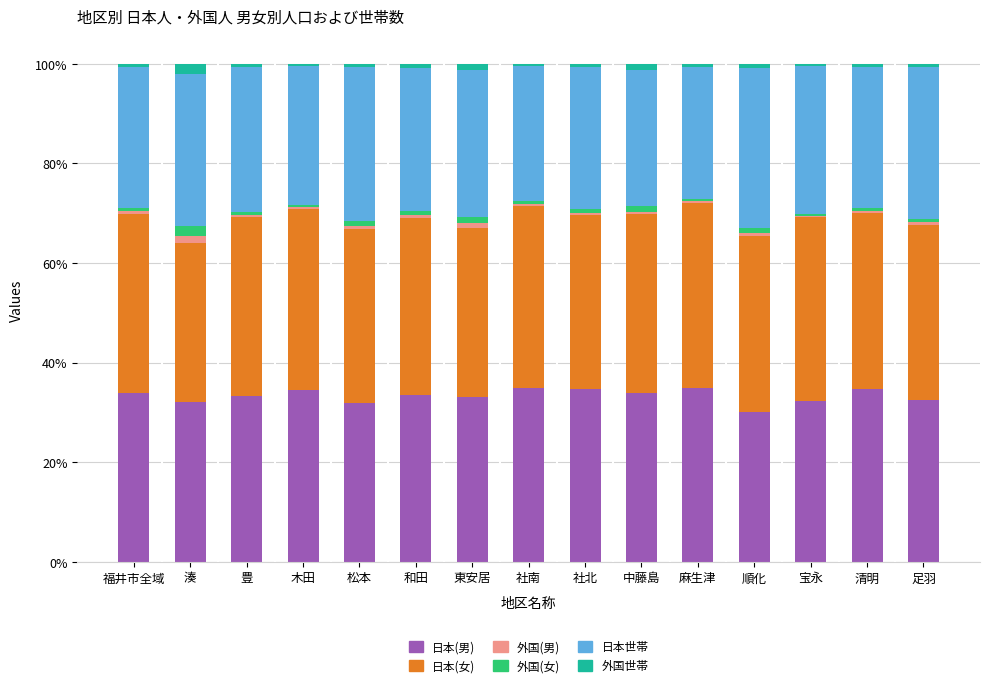

What is the minimum value for 日本(男)?

30.0